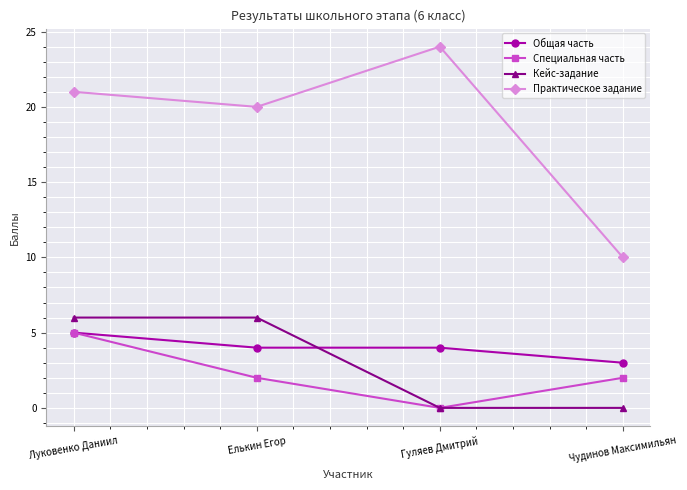

Reading right to left, extract all data points from this chart.

Общая часть: 3	4	4	5
Специальная часть: 2	0	2	5
Кейс-задание: 0	0	6	6
Практическое задание: 10	24	20	21